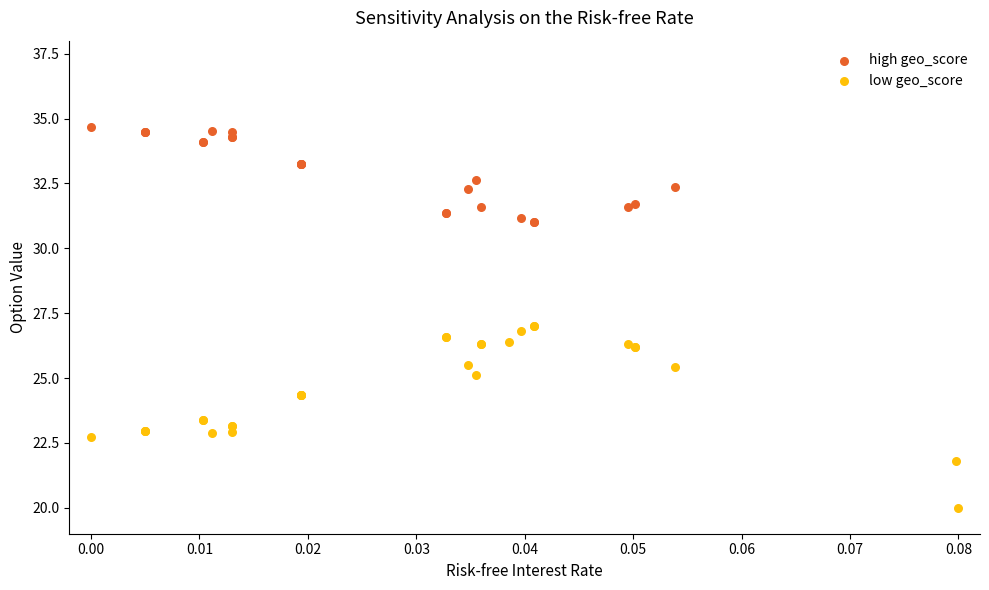

Which series reaches the minimum Y coordinate?

low geo_score